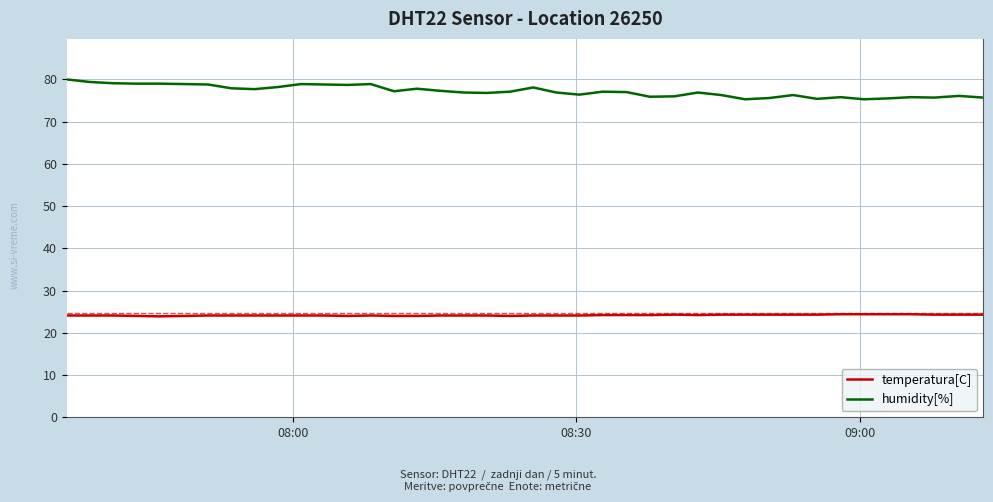

List the series in order of their peak value, lowest first.

temperatura[C], humidity[%]